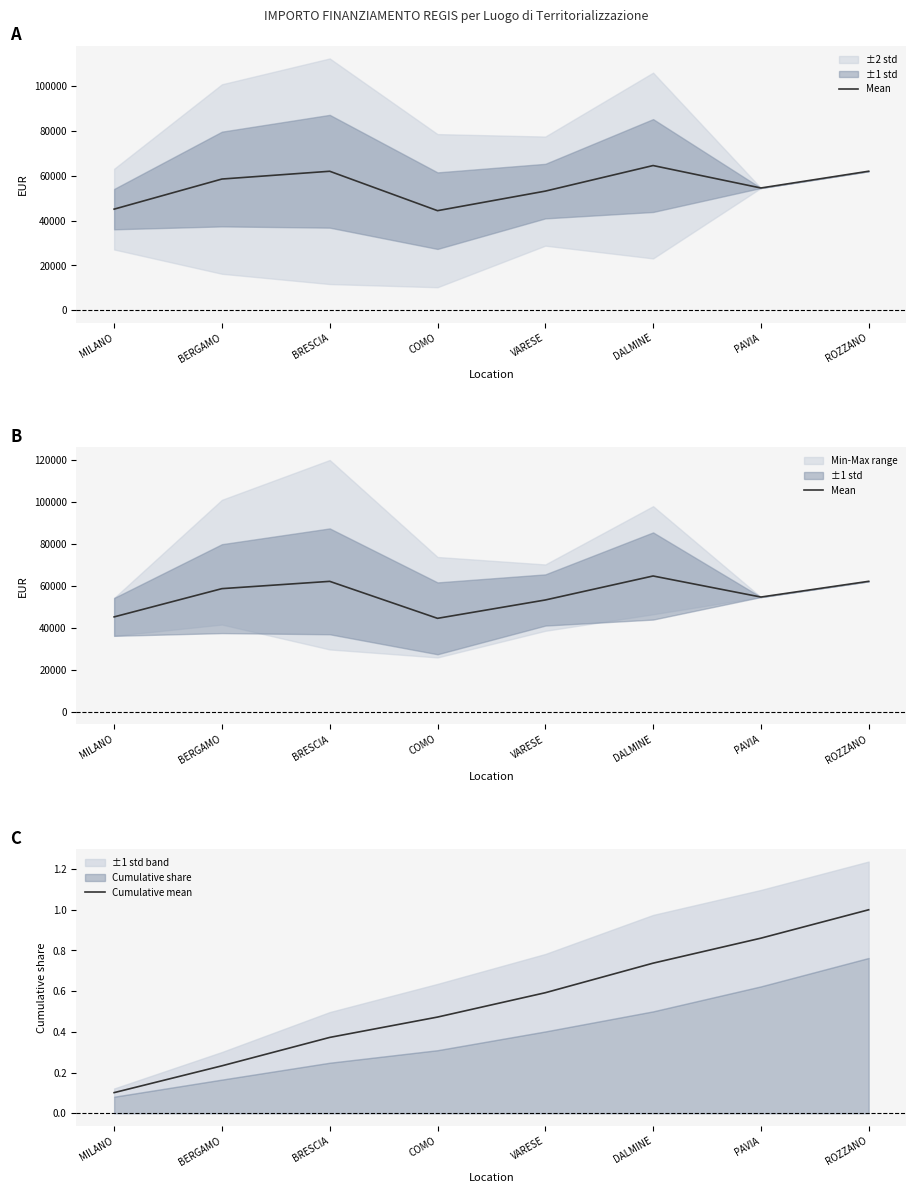

Where is Mean nearest to the value 54522?

PAVIA